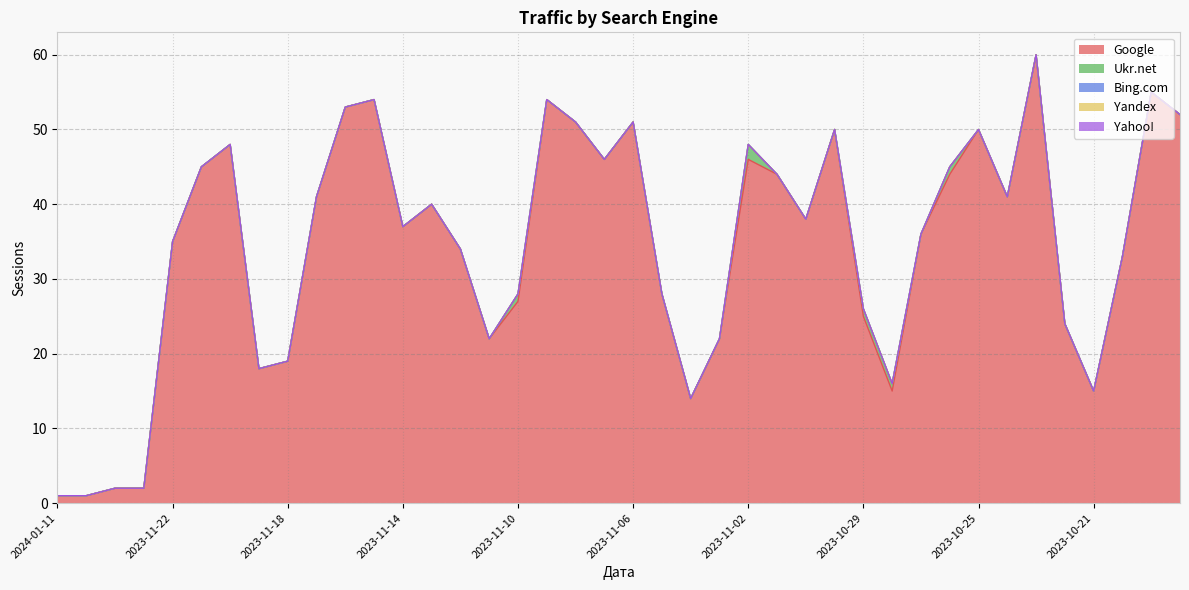

What are all the series names shown in the legend?

Google, Bing.com, Ukr.net, Yandex, Yahoo!